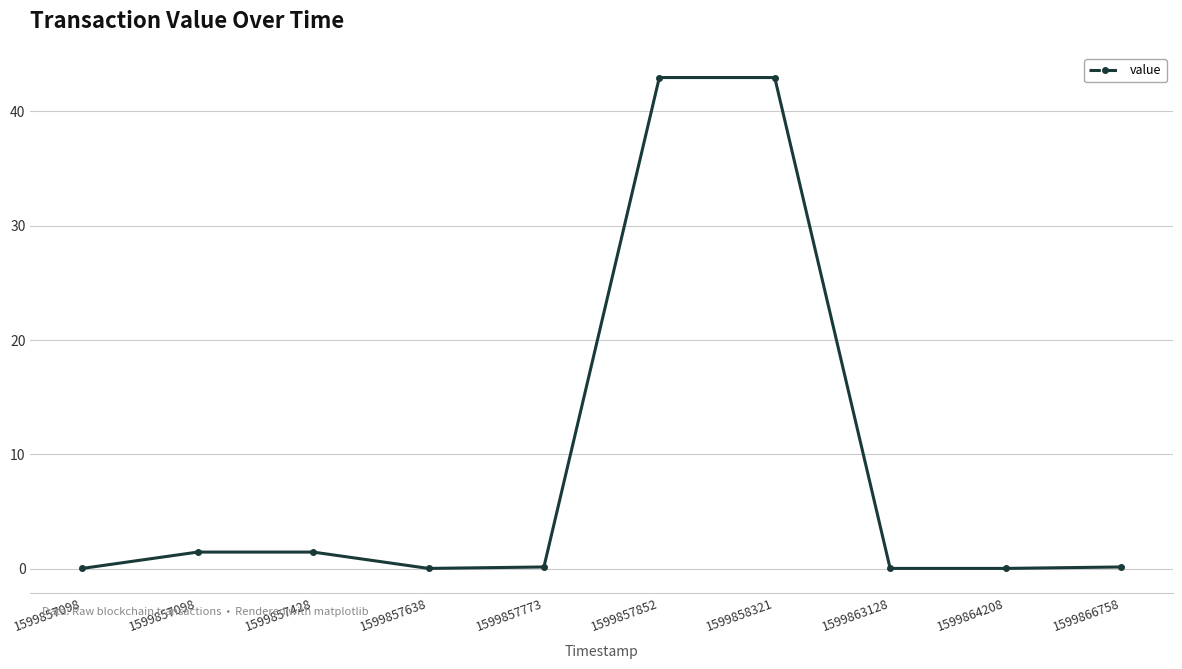

Does the chart have visible grid lines?

Yes